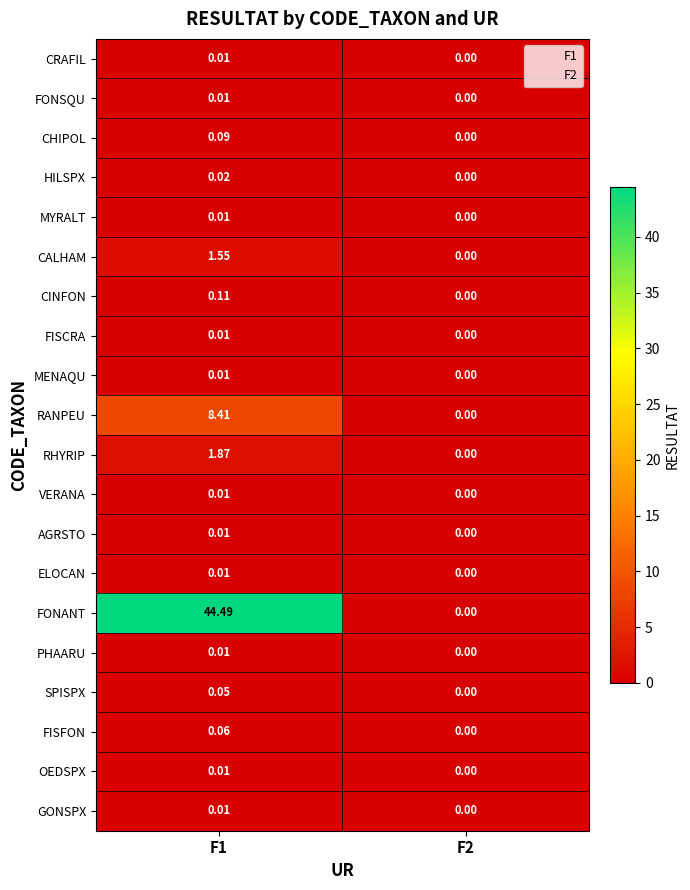

Count the RHYRIP values in the range 0 to 1.

1